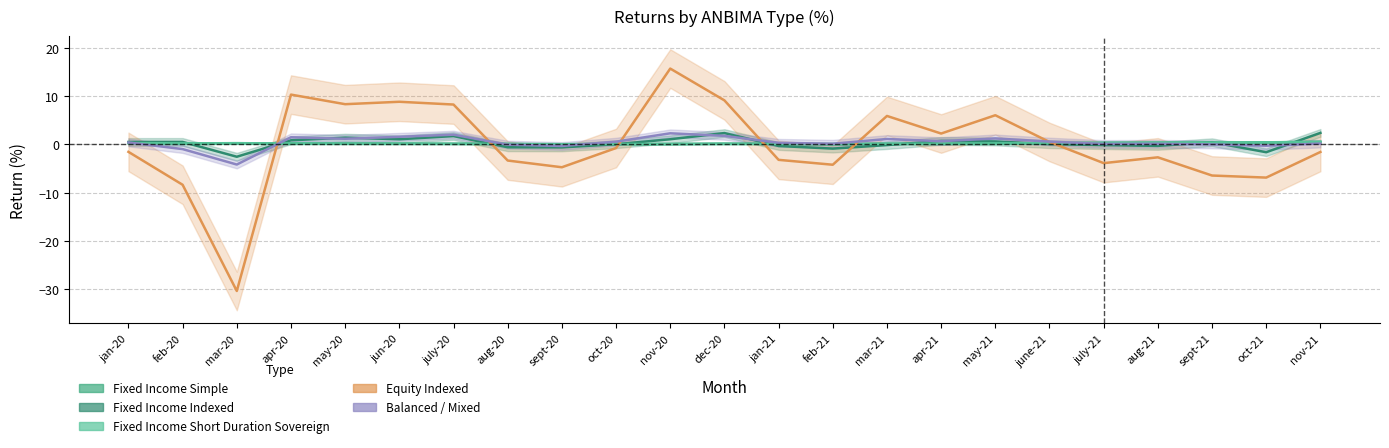

In Fixed Income Simple, how many points are lower than both neighbors (excluding endpoints)?

4